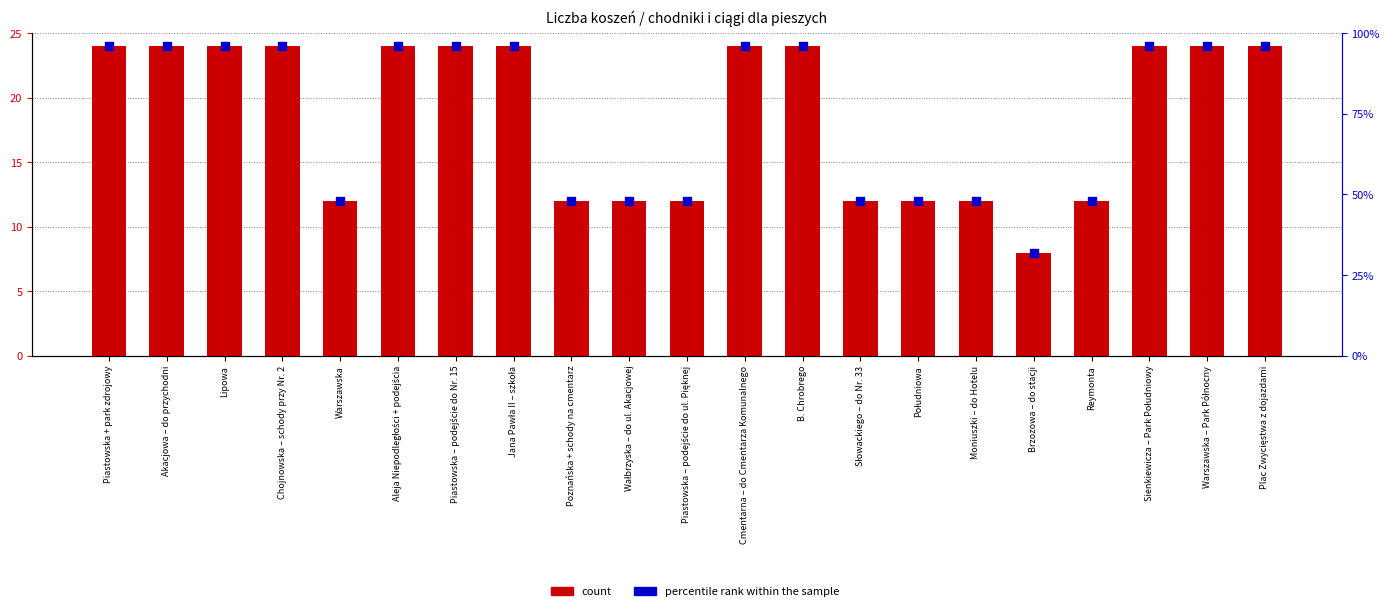

What are all the series names shown in the legend?

count, percentile rank within the sample